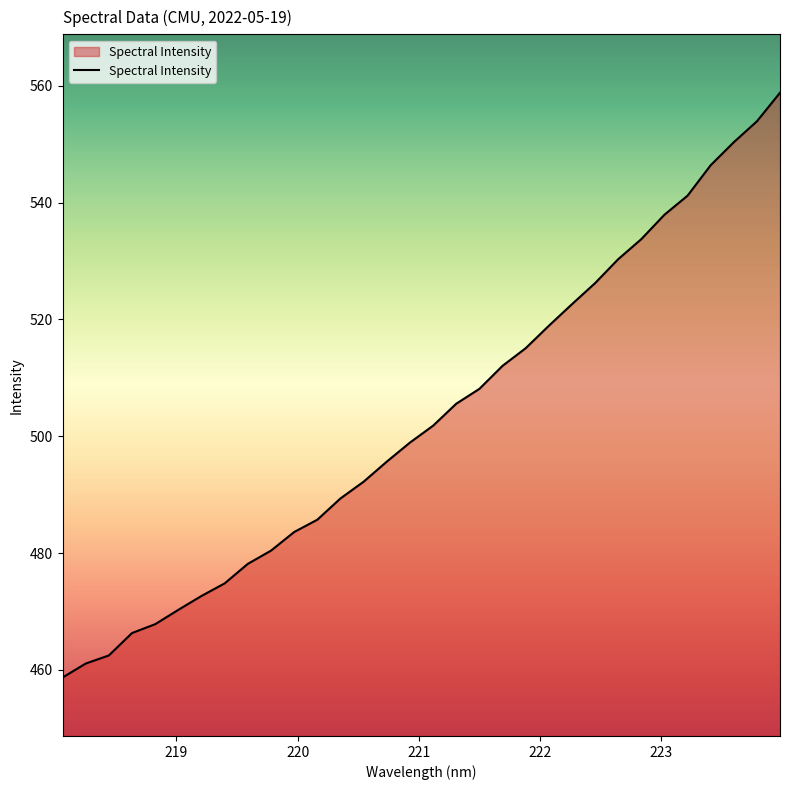

What is the difference between the maximum and minimum values?

100.1